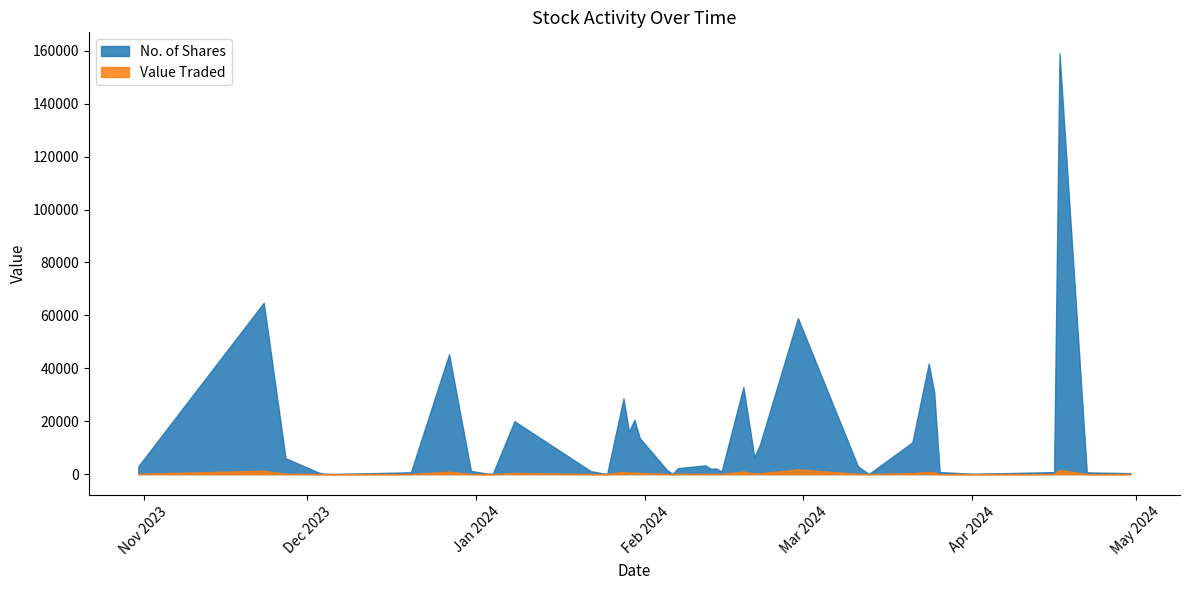

What is the difference between the maximum and minimum values in the No. of Shares series?

159057